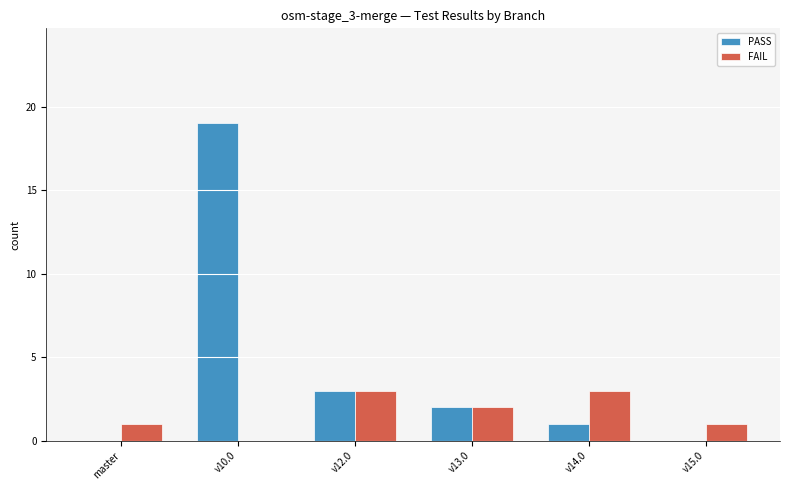

What is the total value across all series at v13.0?

4